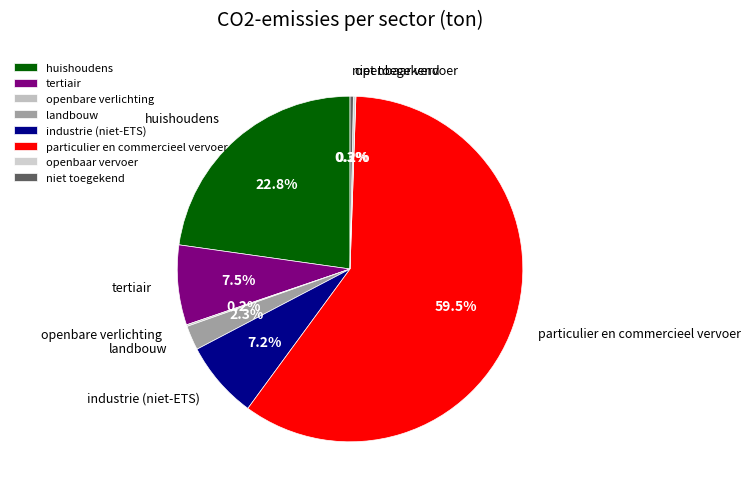

Which slice is the largest?

particulier en commercieel vervoer